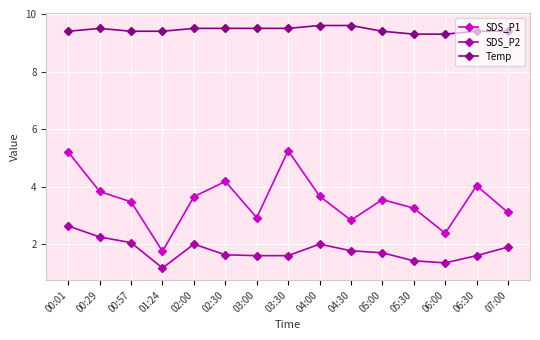

Read the Temp value at 07:00.

9.4